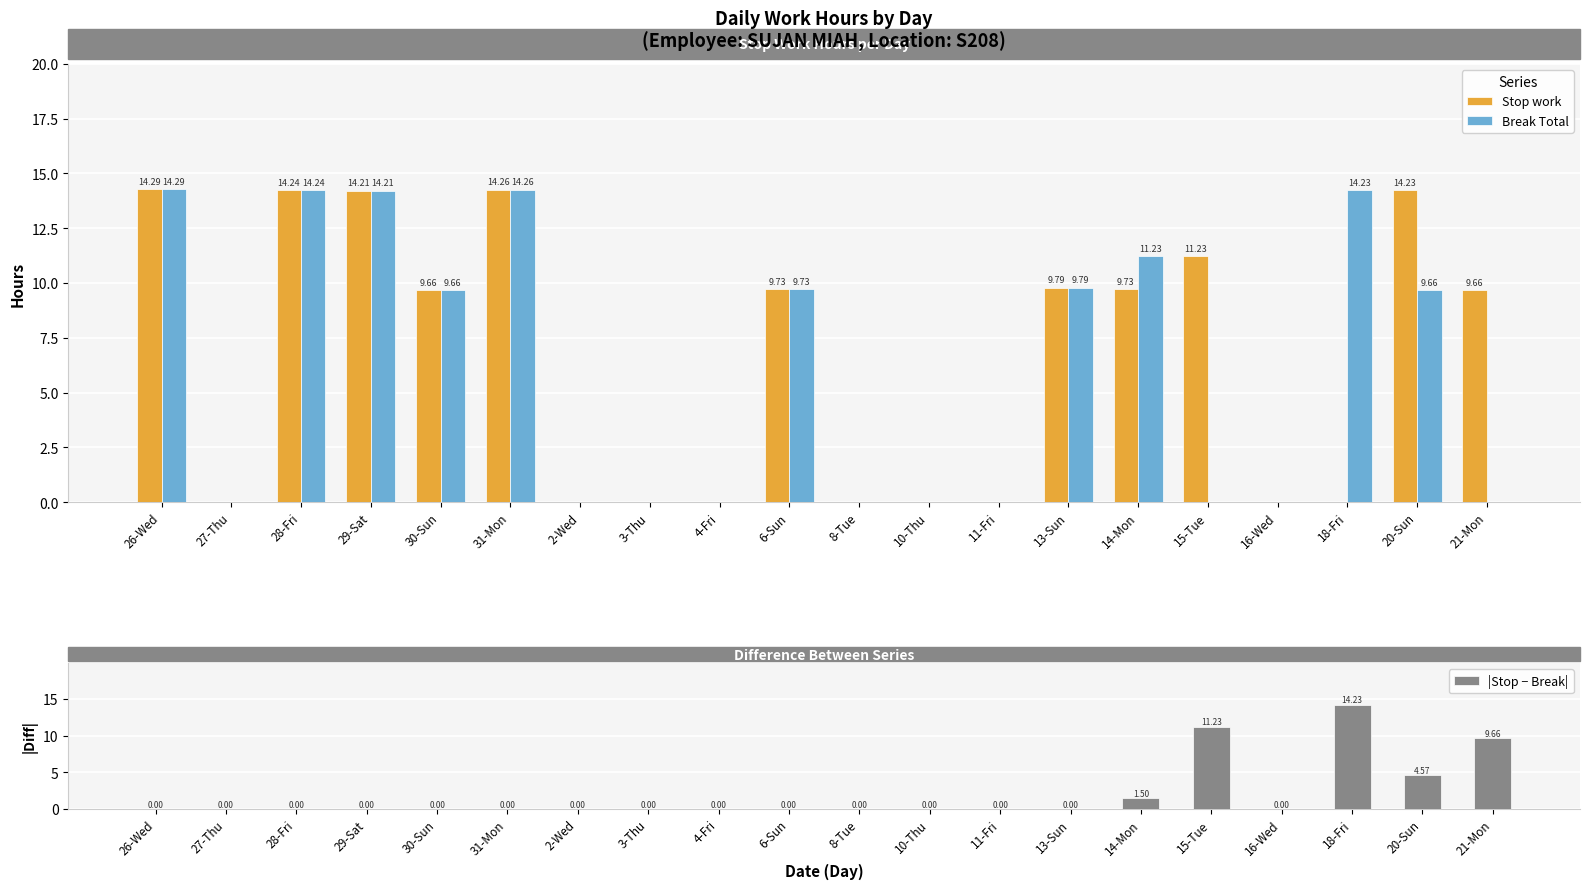

What are all the series names shown in the legend?

Stop work, Break Total, |Stop − Break|